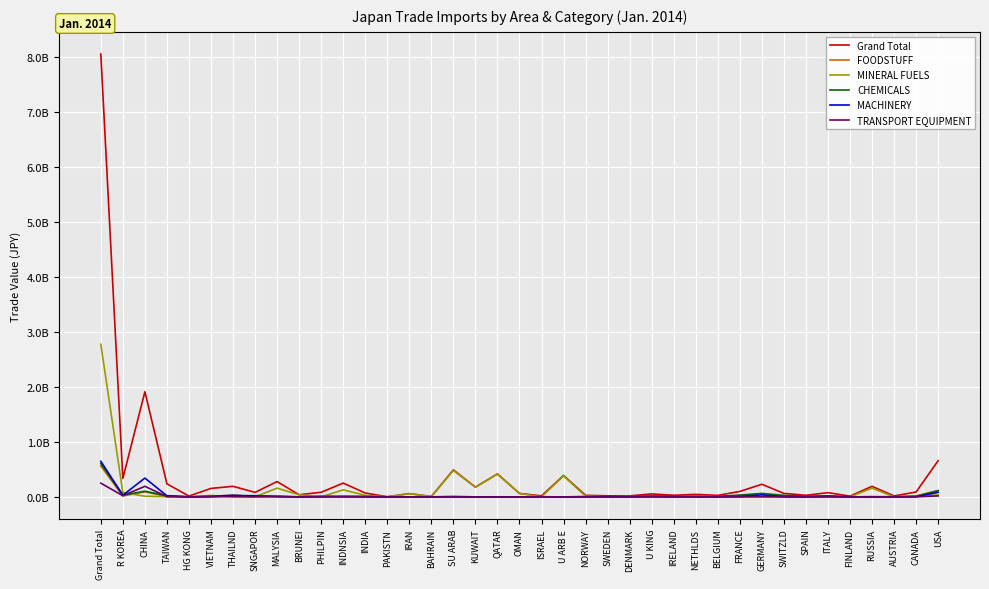

Which series has the widest spread of values?

Grand Total